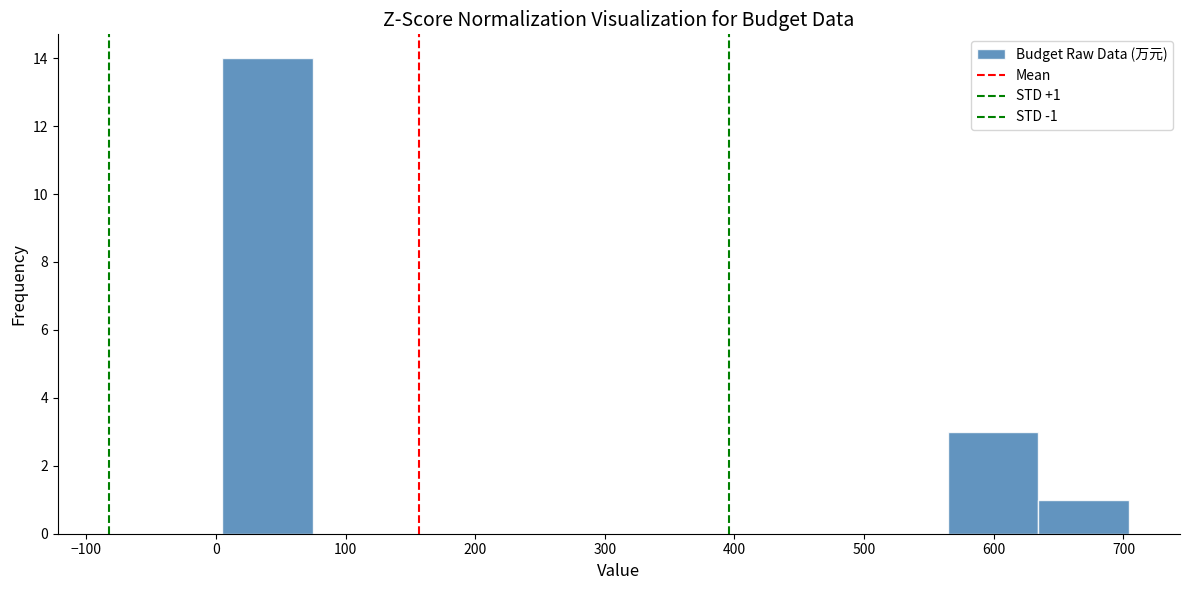

Which range on the x-axis has the tallest bar?

0 to 70